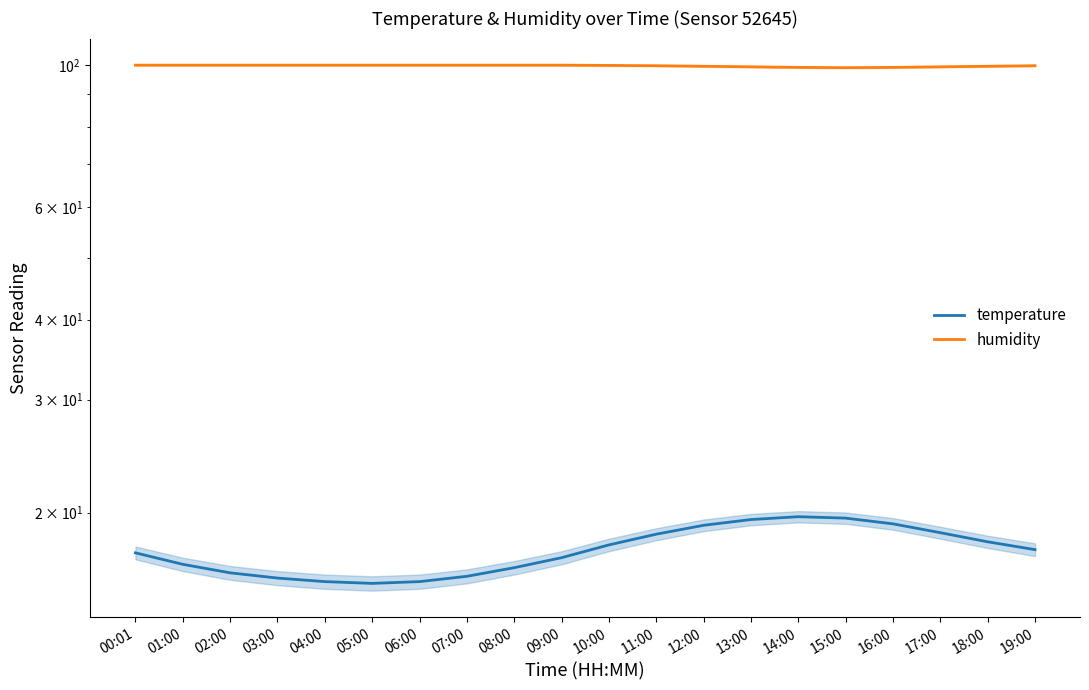

Which series has the widest spread of values?

temperature